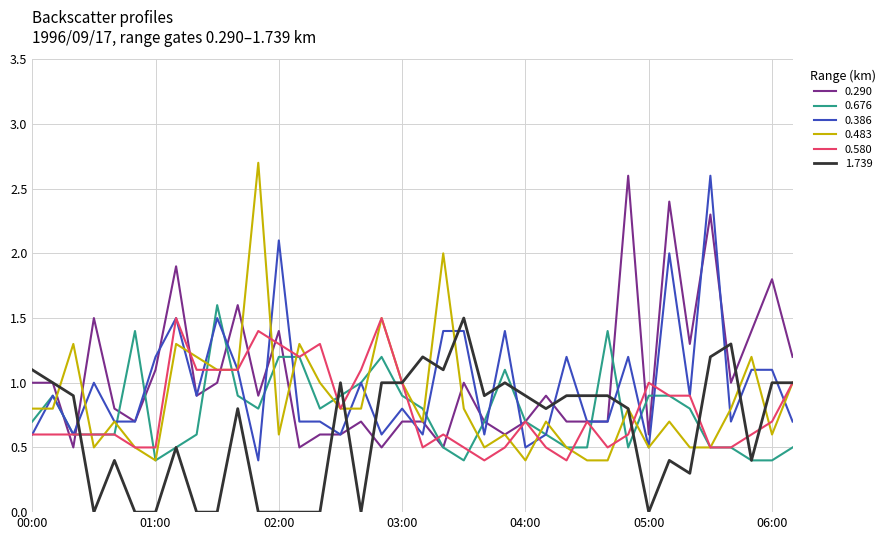

What is the greatest value displayed?

2.7